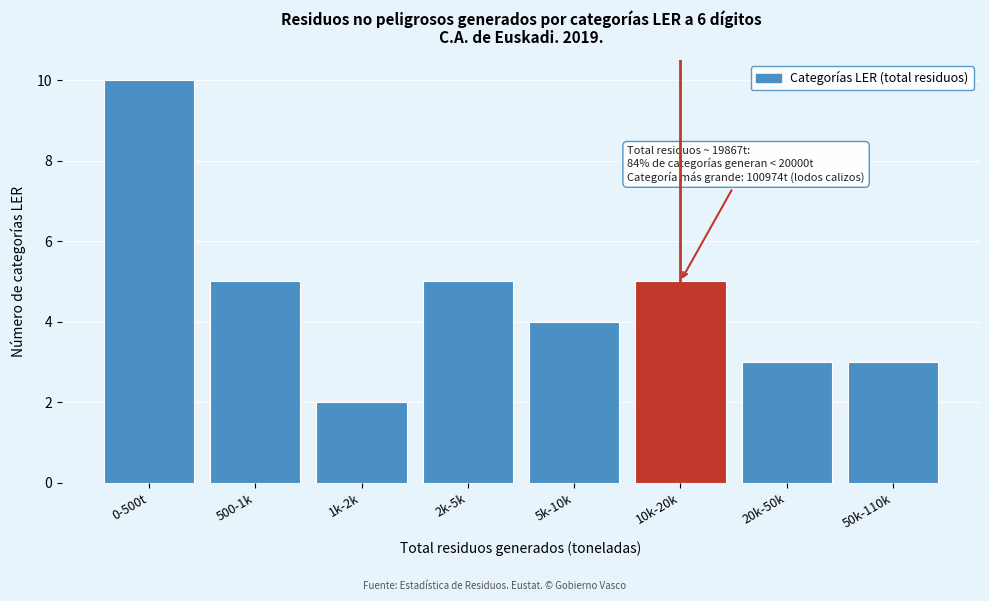

Reading right to left, list all the values displayed in this chart.

3	3	5	4	5	2	5	10